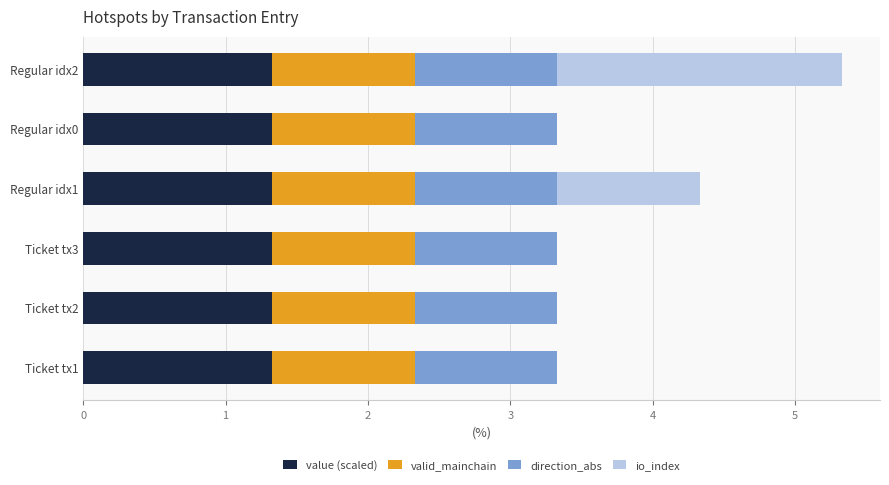

What is the total value across all series at Ticket tx1?

3.3